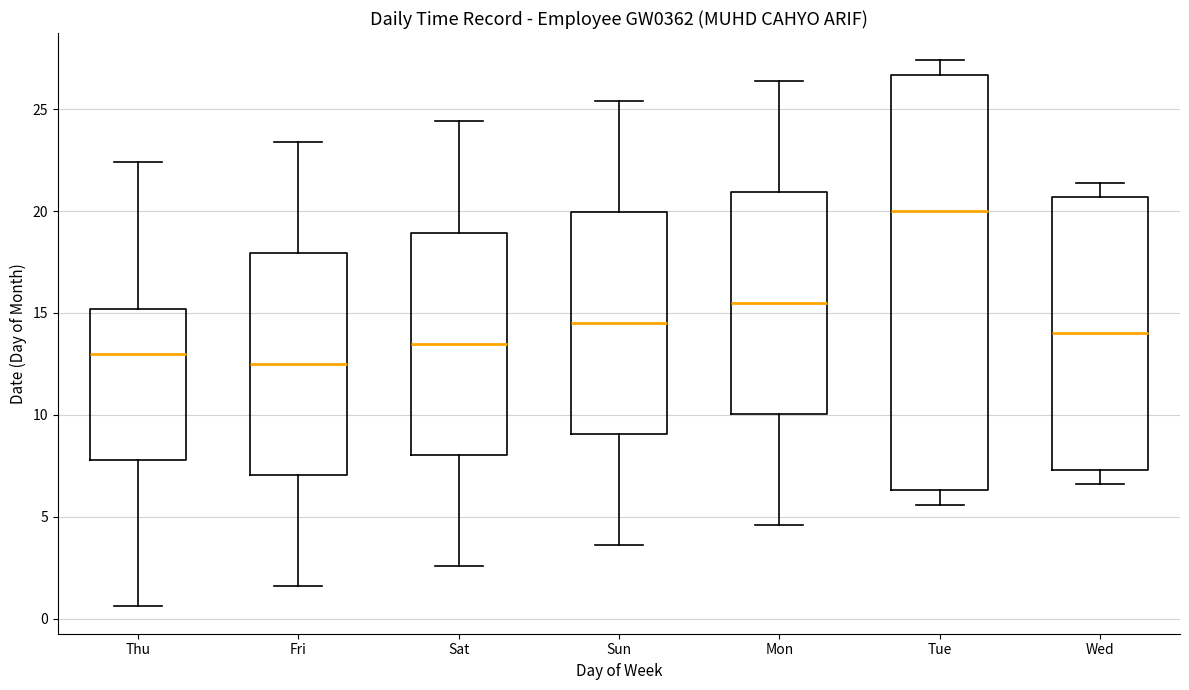

Reading left to right, read every box against the y-axis: the position of its median line, the range the box covers, and the ends of its whiskers. The values are not printed on the chart, so give them approximately, as read against the axis.

Thu: median 13.0, box 8.0 to 15.0, whiskers 0.5 to 22.5
Fri: median 12.5, box 7.0 to 18.0, whiskers 1.5 to 23.5
Sat: median 13.5, box 8.0 to 19.0, whiskers 2.5 to 24.5
Sun: median 14.5, box 9.0 to 20.0, whiskers 3.5 to 25.5
Mon: median 15.5, box 10.0 to 21.0, whiskers 4.5 to 26.5
Tue: median 20.0, box 6.5 to 26.5, whiskers 5.5 to 27.5
Wed: median 14.0, box 7.5 to 20.5, whiskers 6.5 to 21.5